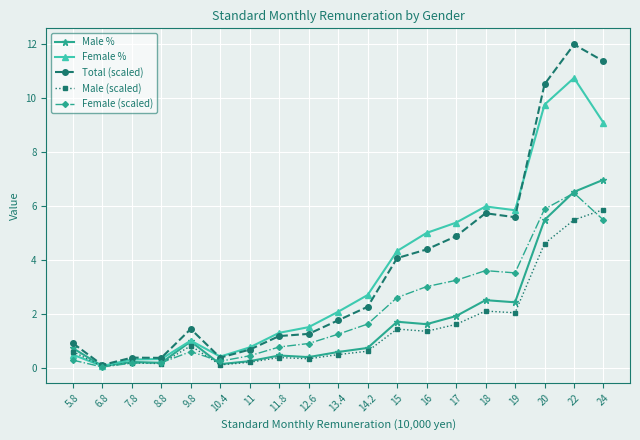

What is the difference between the highest and lowest values at 7.8?

0.2